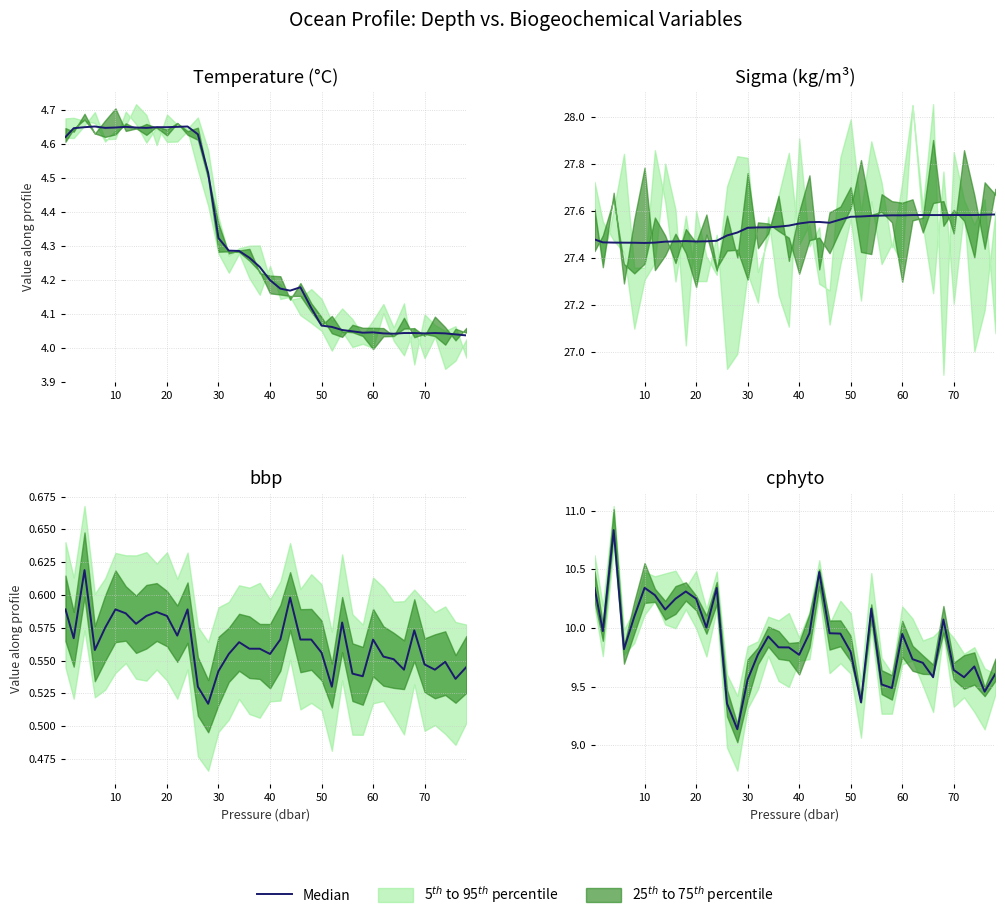

What is the minimum value shown in the chart?

9.1